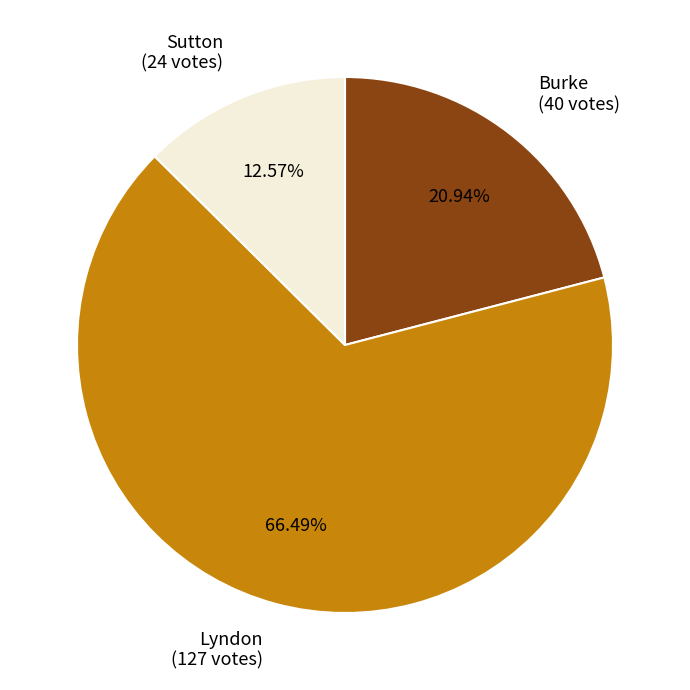

Which category has the biggest portion of the pie?

Lyndon